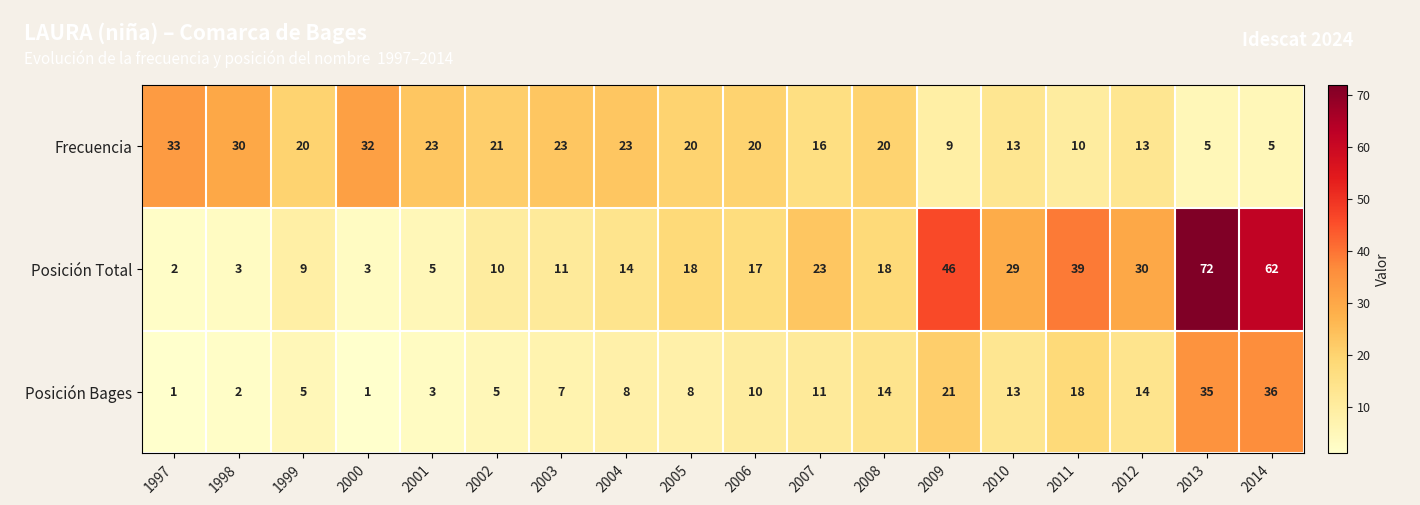

What is the difference between the highest and lowest values at 2004?

15